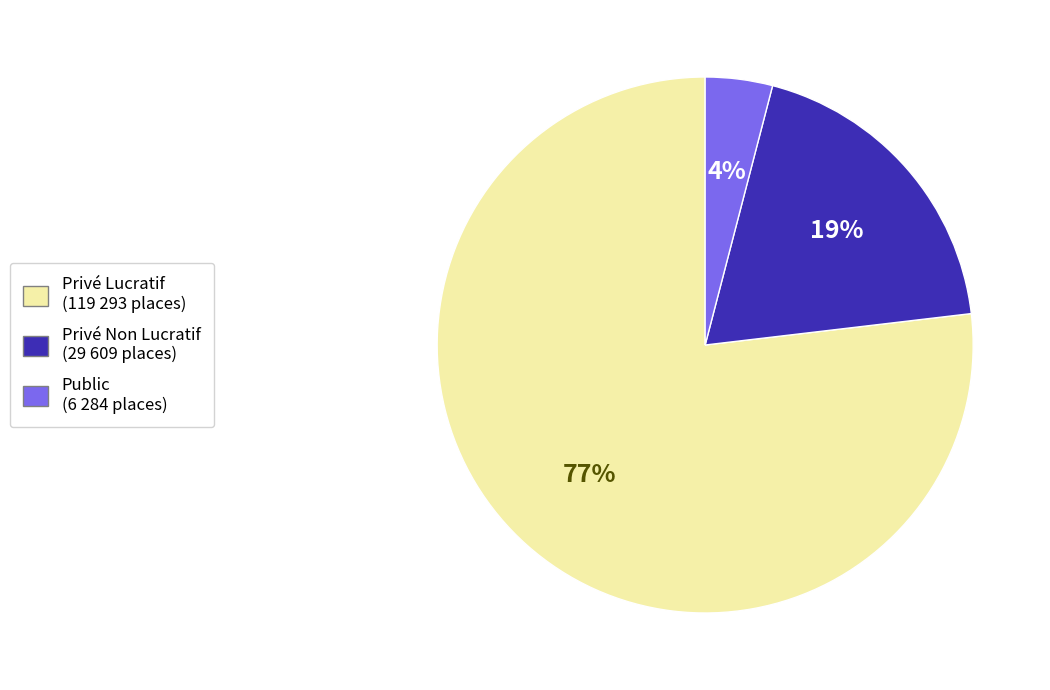

How many slices are in this pie chart?

3